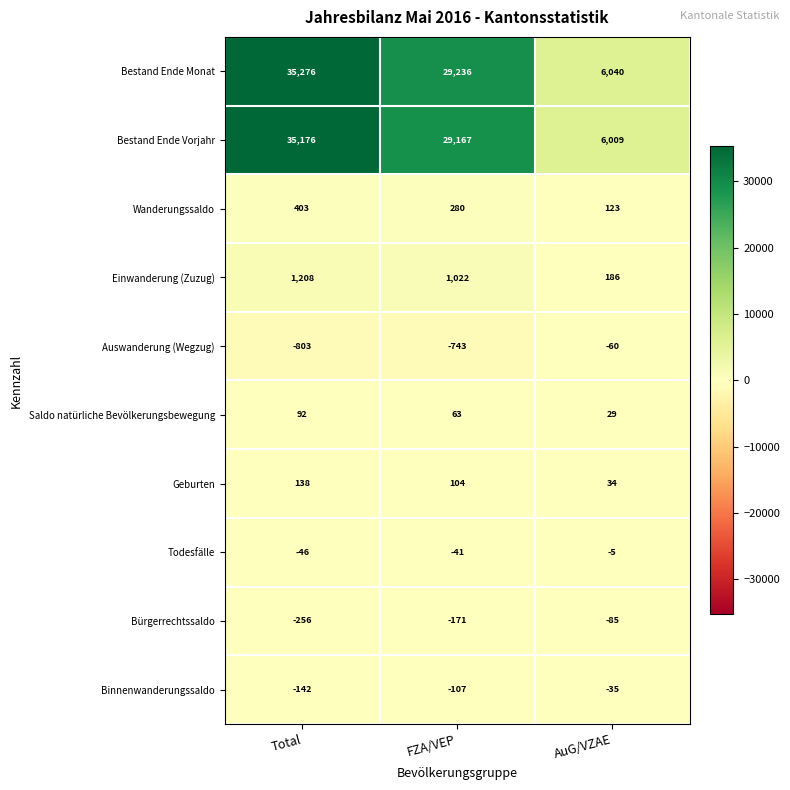

What is the approximate value of Bürgerrechtssaldo at Total, to the nearest 50?

-250